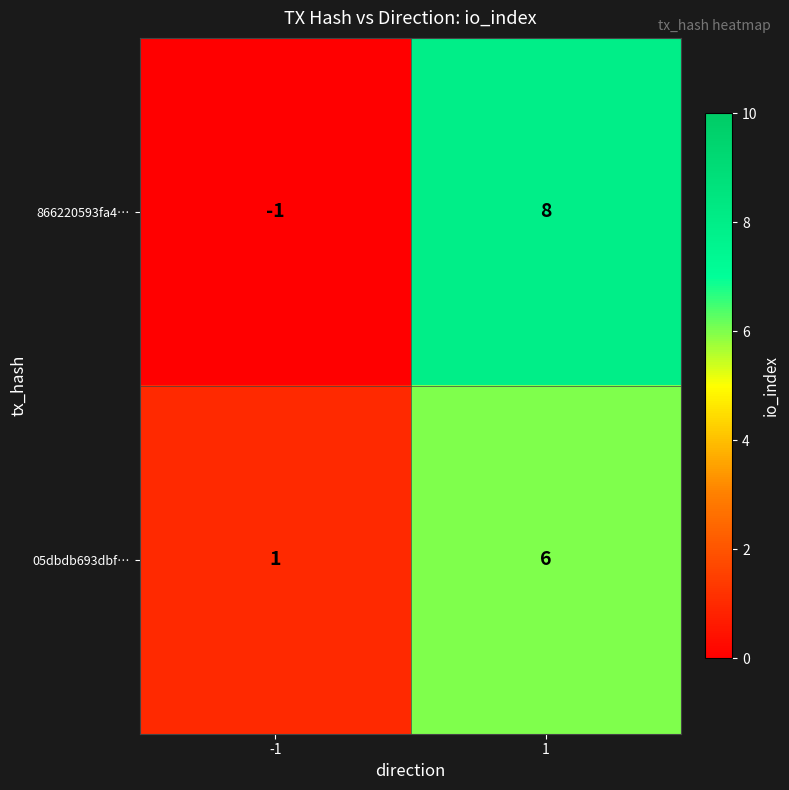

Rank the categories by 866220593fa4… value from highest to lowest.

1, -1